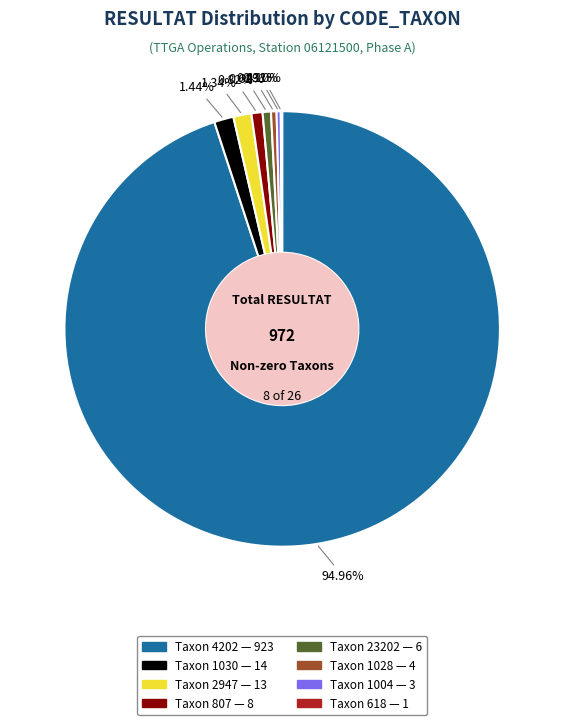

Is there any slice that represents more than half of the pie?

Yes